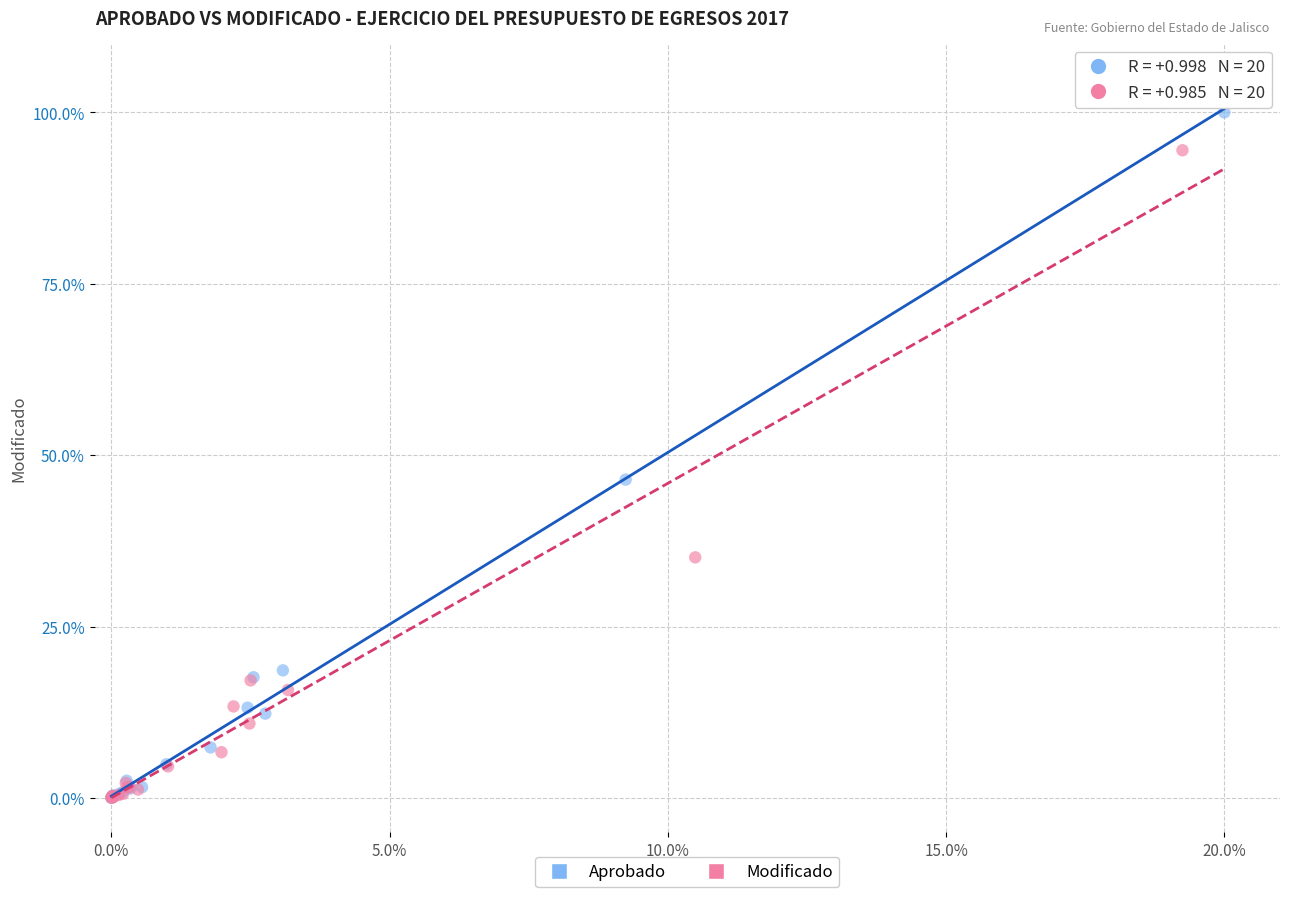

Which series has the largest Y range (max minus min)?

Aprobado